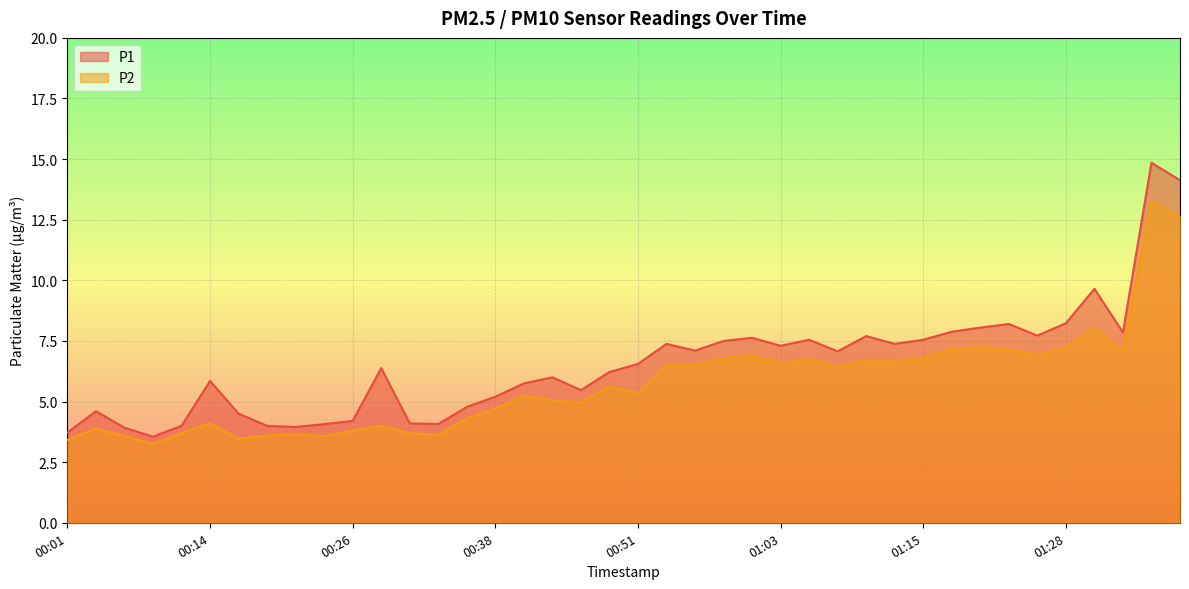

The P2 series shows 6.5 at 00:38. True or false?

False